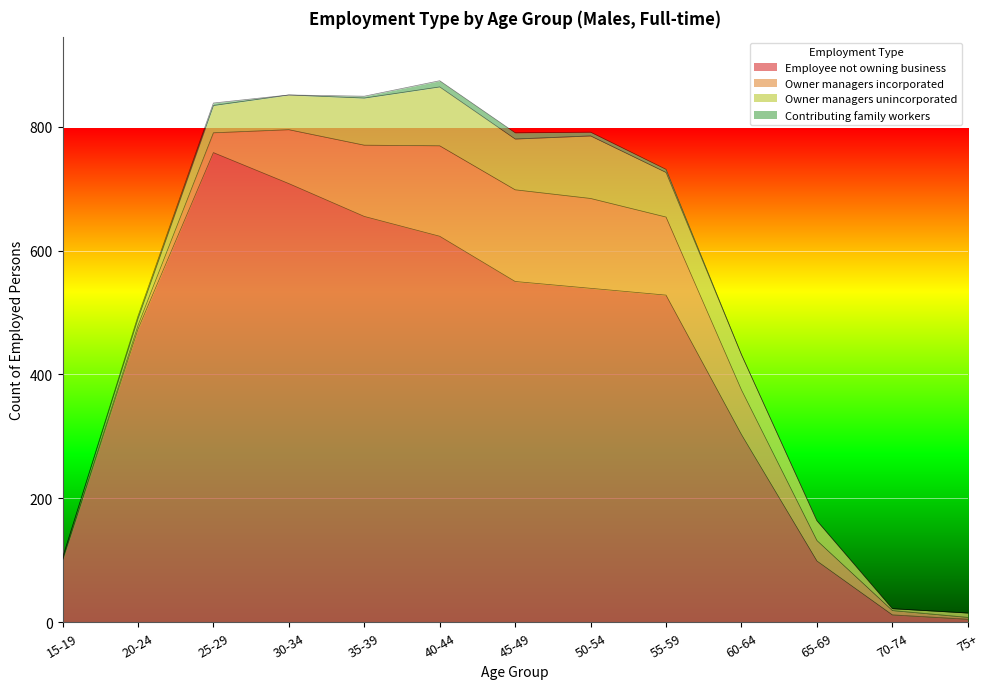

Count the number of data series in this chart.

4